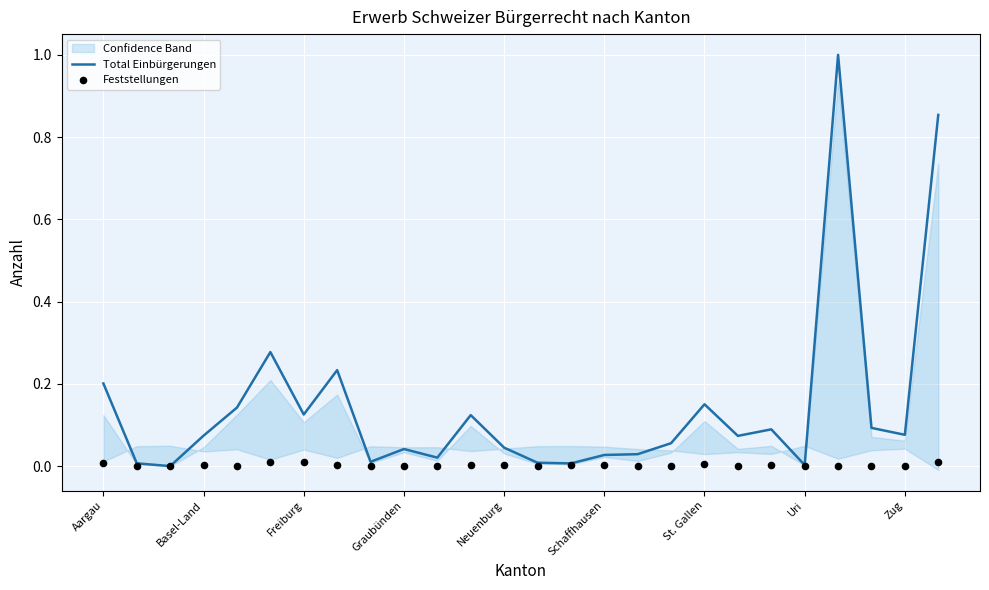

At how many categories does at least one series exceed 0?

26